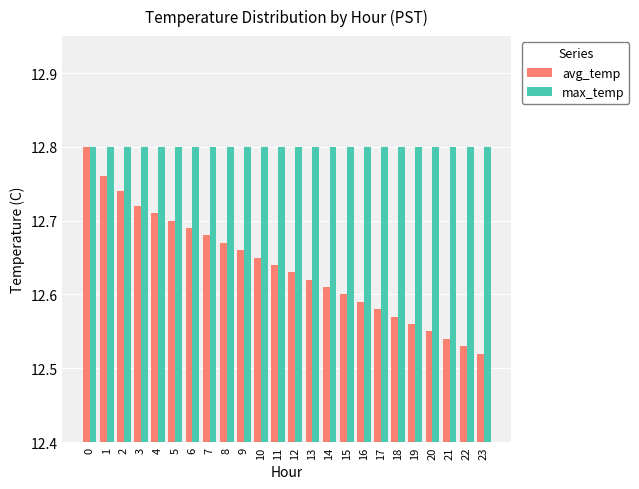

At how many categories does at least one series exceed 12?

24